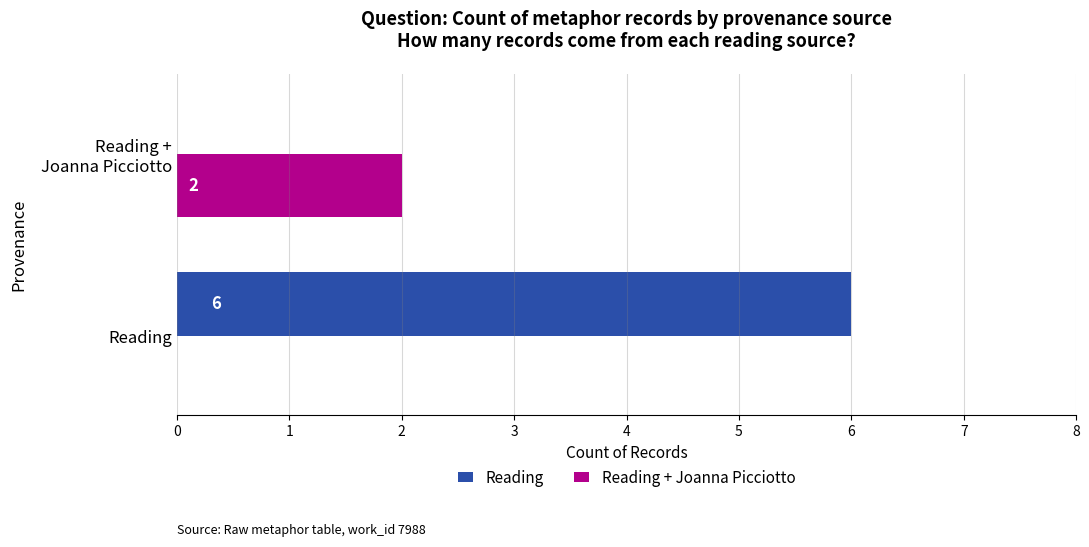

The Reading + Joanna Picciotto series shows -1 at Reading. True or false?

False